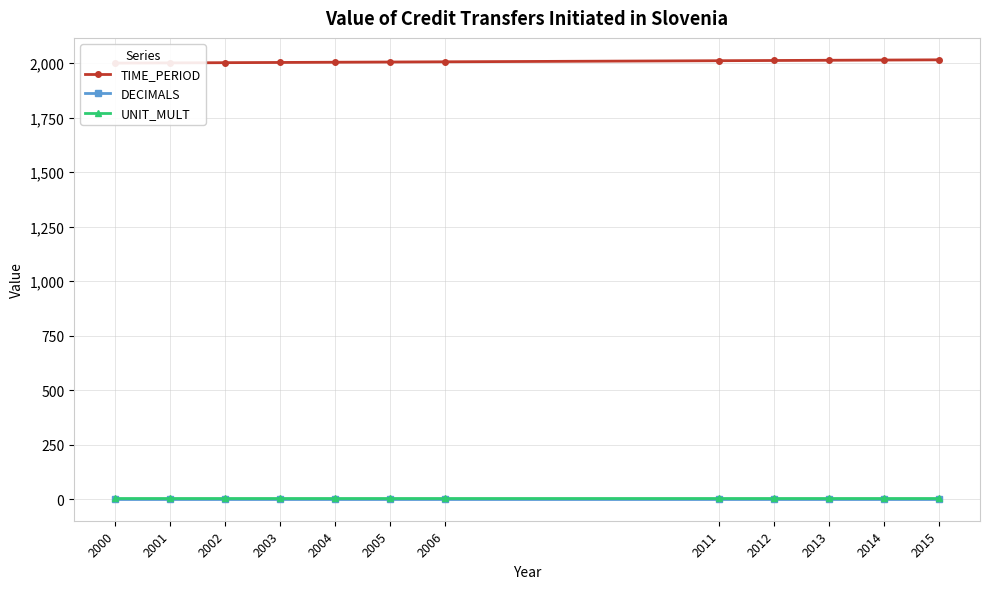

True or false: DECIMALS and UNIT_MULT cross at least once.

False